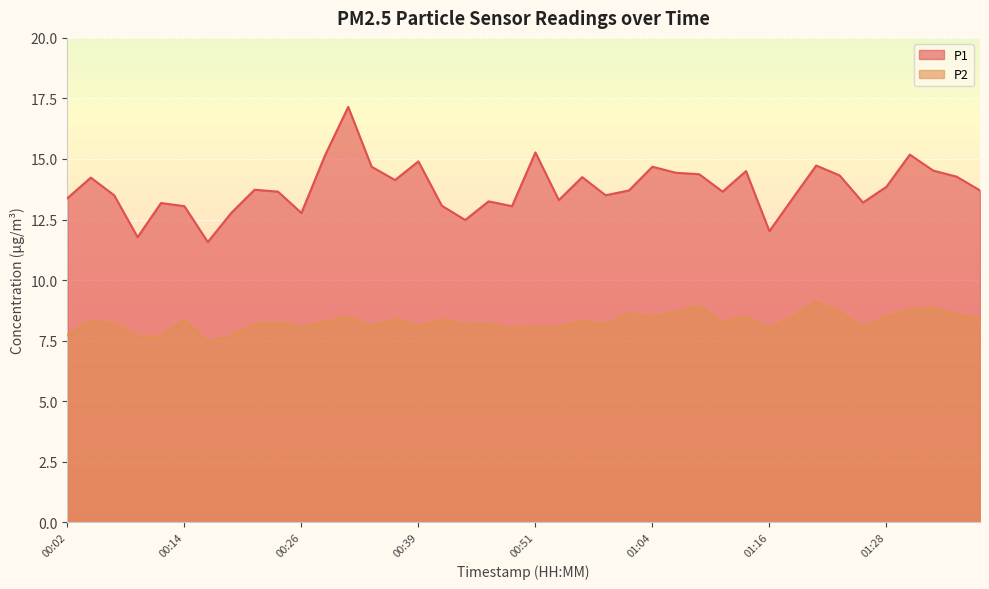

List the labels in order of P1 value, smallest first.

00:17, 00:09, 01:16, 00:44, 00:19, 00:26, 00:14, 00:49, 00:41, 00:12, 01:26, 00:46, 00:54, 00:02, 01:18, 00:07, 00:59, 00:24, 01:11, 01:01, 01:39, 00:22, 01:28, 00:36, 00:04, 00:56, 01:36, 01:23, 01:09, 01:06, 01:14, 01:33, 00:34, 01:04, 01:21, 00:39, 00:29, 01:31, 00:51, 00:31